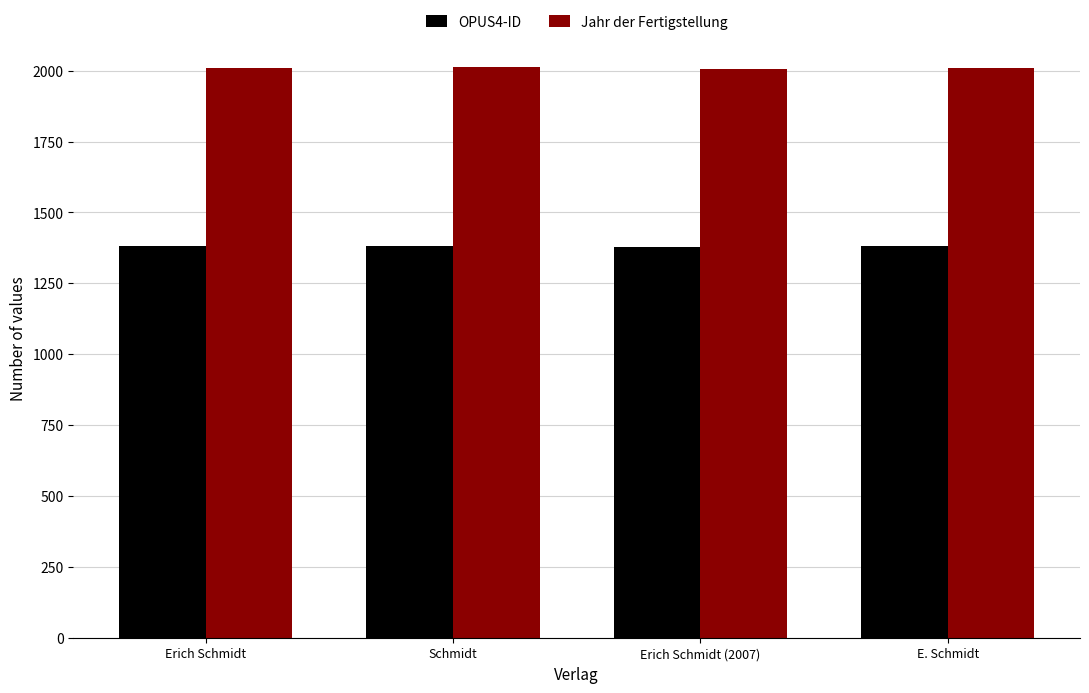

True or false: OPUS4-ID has a value of 1379 at Erich Schmidt (2007).

True